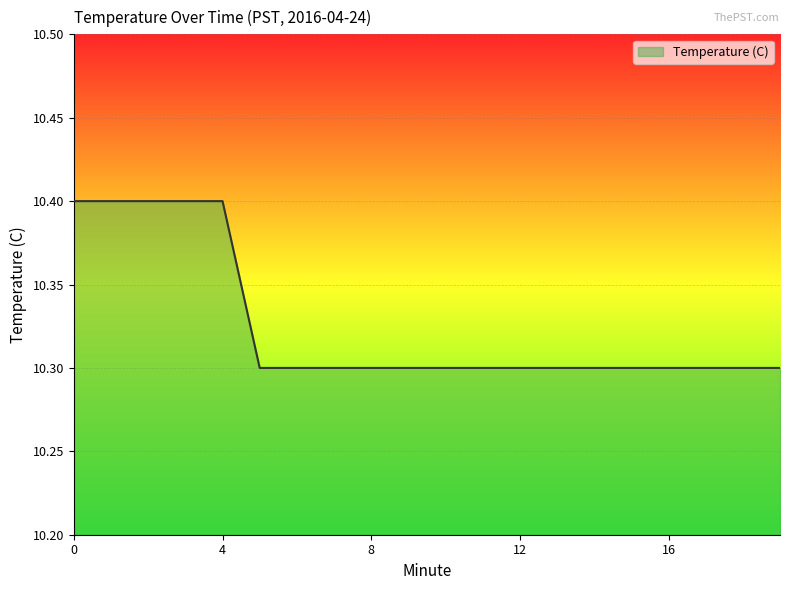

What is the minimum value shown in the chart?

10.3